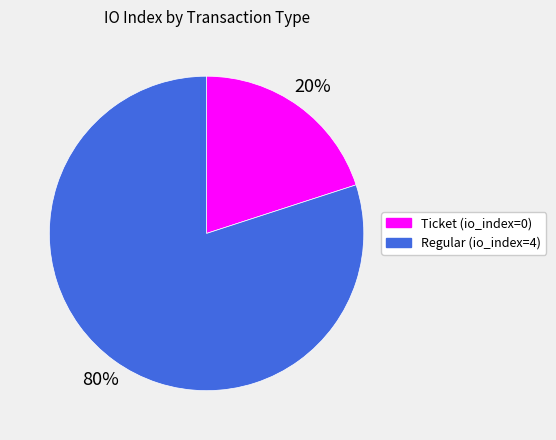

Rank the categories by value from highest to lowest.

Regular (io_index=4), Ticket (io_index=0)